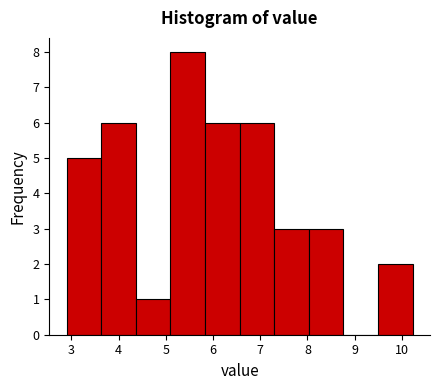

Reading left to right, list every bar in this chart as the range it spans on the x-axis followed by its height. Neither the bar edges nor the heights are printed on the chart, so give them approximately, as read against the axes.

2.9 to 3.6: 5
3.6 to 4.4: 6
4.4 to 5.1: 1
5.1 to 5.8: 8
5.8 to 6.6: 6
6.6 to 7.3: 6
7.3 to 8.0: 3
8.0 to 8.8: 3
8.8 to 9.5: 0
9.5 to 10.2: 2